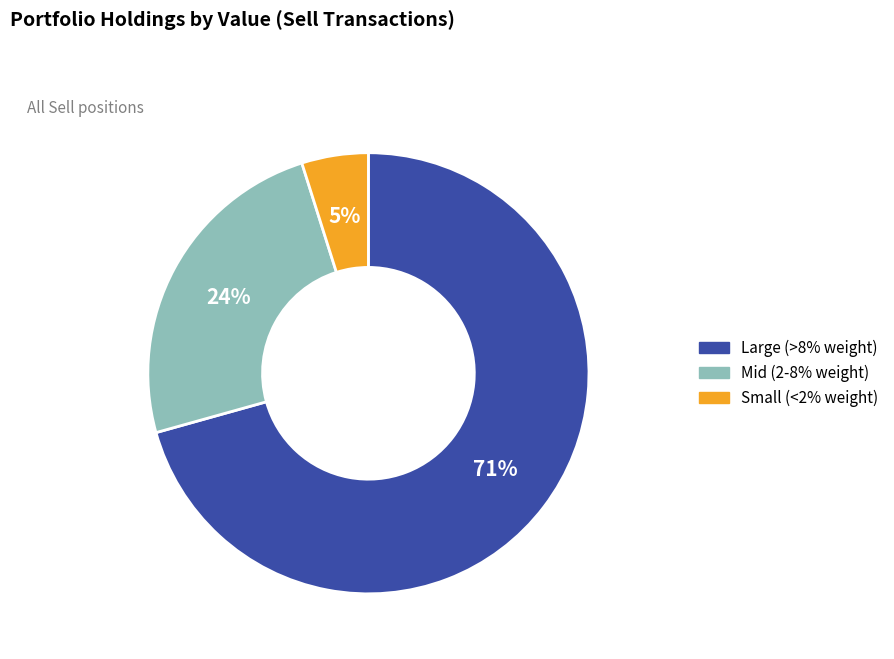

Does any single category account for the majority?

Yes